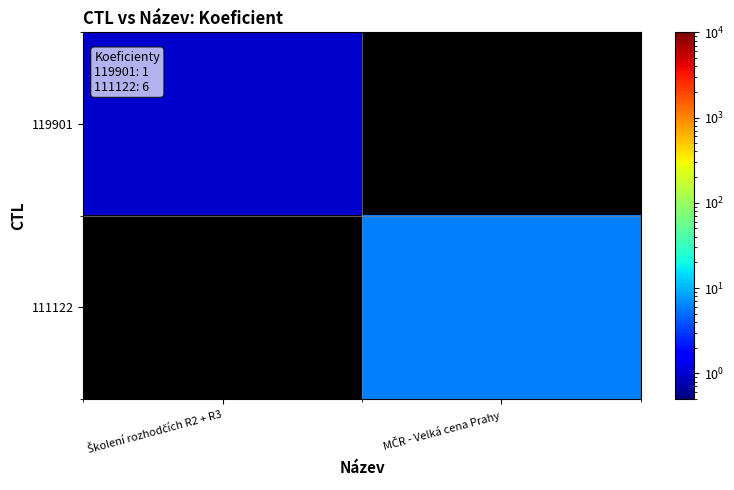

Which series has the largest total across all categories?

111122